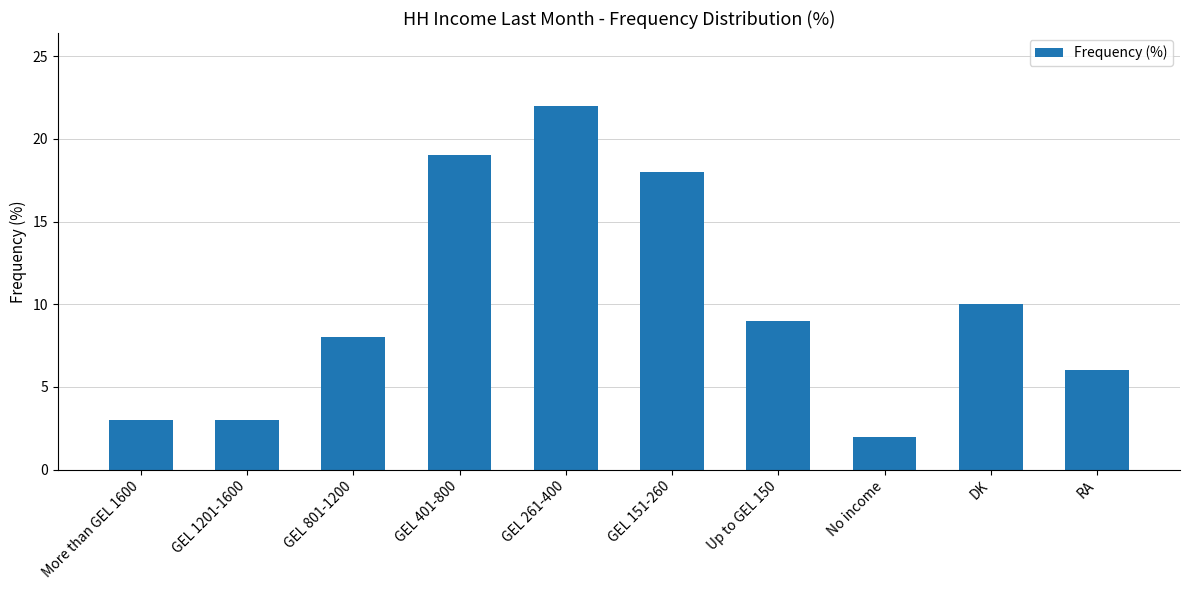

At which category does the chart reach its peak across all series?

GEL 261-400